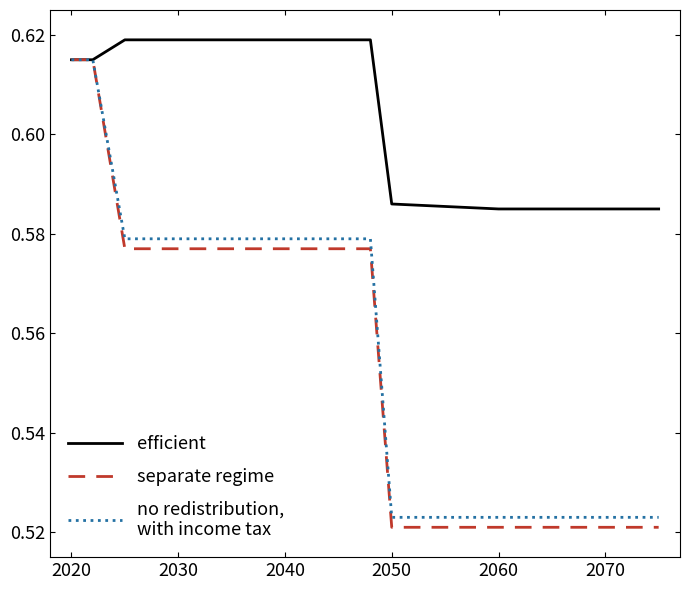

Reading left to right, extract all data points from this chart.

efficient: 0.6	0.6	0.6	0.6	0.6	0.6	0.6	0.6	0.6	0.6	0.6	0.6	0.6
separate regime: 0.6	0.6	0.6	0.6	0.6	0.6	0.6	0.6	0.6	0.6	0.5	0.5	0.5
no redistribution,
with income tax: 0.6	0.6	0.6	0.6	0.6	0.6	0.6	0.6	0.6	0.6	0.5	0.5	0.5